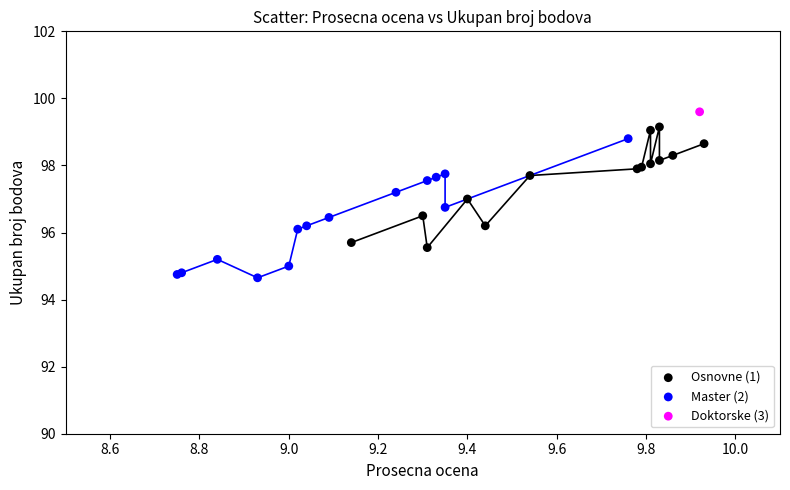

What are all the series names shown in the legend?

Osnovne (1), Master (2), Doktorske (3)